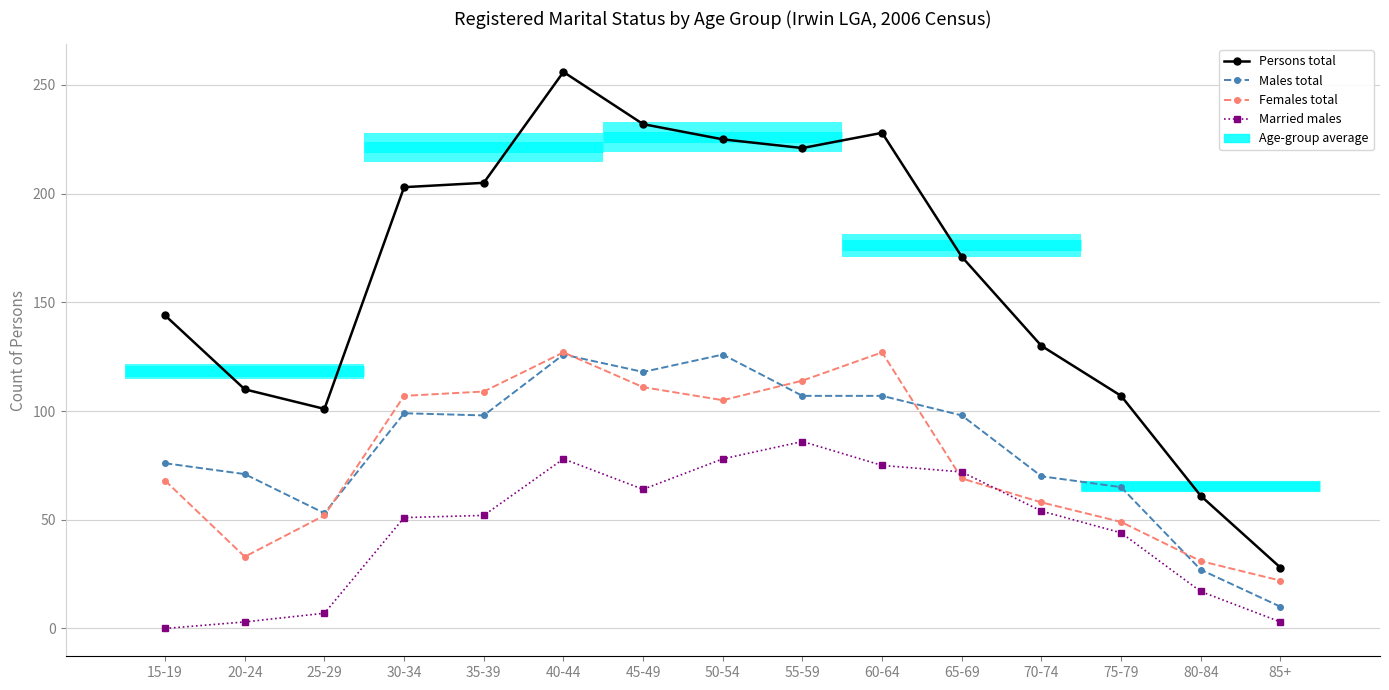

How many lines are shown in the chart?

4